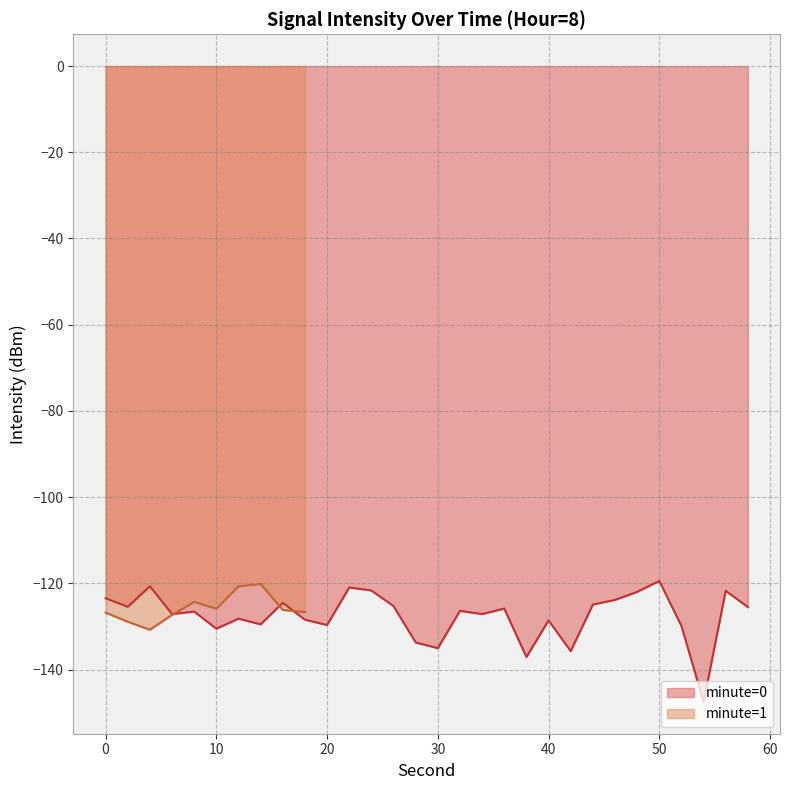

Is it true that the value at 36 is -125.9?

True